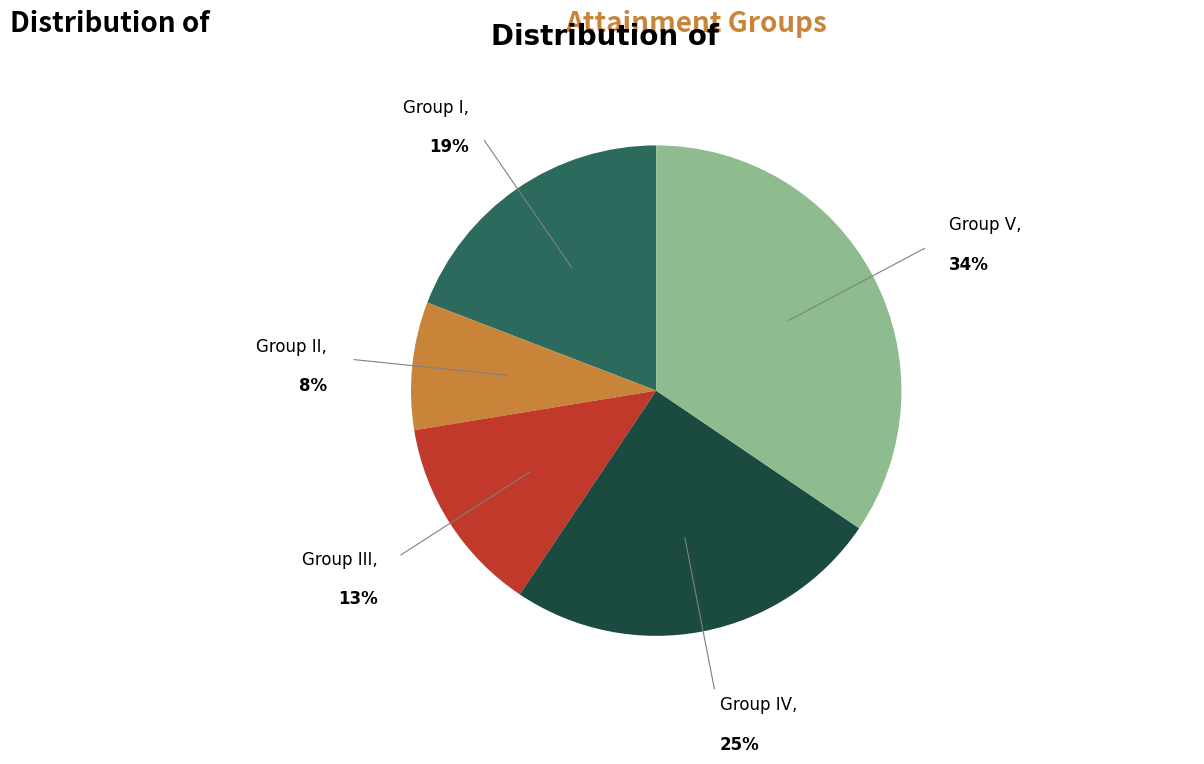

What percentage is the Group V slice, to the nearest percent?

34%